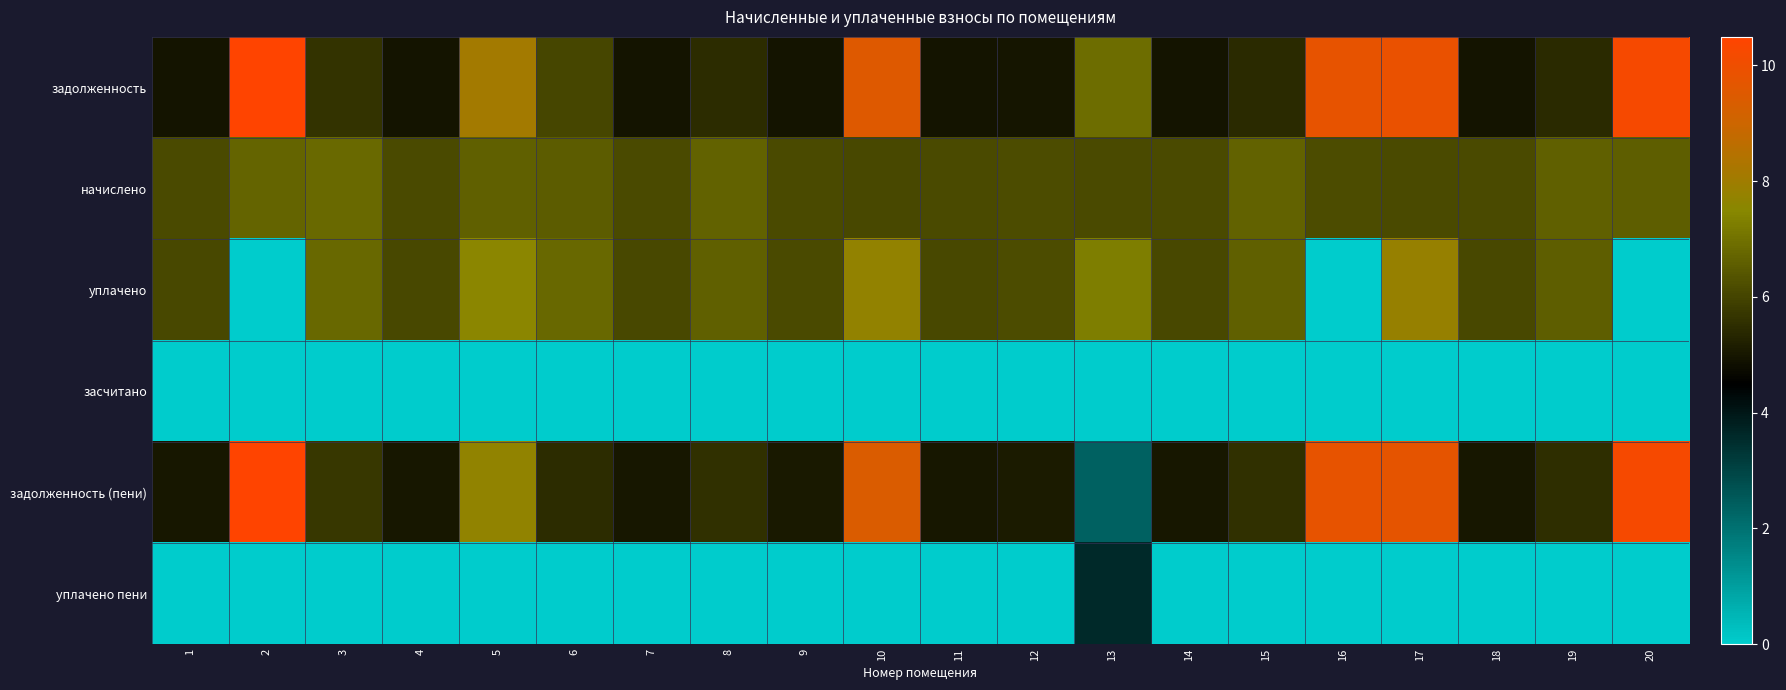

Reading right to left, extract all data points from this chart.

задолженность: 20=10.2	19=5.4	18=4.9	17=9.9	16=9.8	15=5.5	14=4.9	13=6.9	12=5.0	11=4.9	10=9.5	9=5.0	8=5.5	7=4.9	6=6.0	5=8.1	4=4.9	3=5.6	2=10.5	1=4.9
начислено: 20=6.6	19=6.6	18=6.1	17=6.1	16=6.1	15=6.6	14=6.1	13=6.1	12=6.2	11=6.1	10=6.1	9=6.1	8=6.7	7=6.1	6=6.5	5=6.6	4=6.1	3=6.8	2=6.7	1=6.1
уплачено: 20=0.0	19=6.6	18=6.1	17=7.8	16=0.0	15=6.6	14=6.1	13=7.3	12=6.1	11=6.1	10=7.7	9=6.1	8=6.6	7=6.1	6=6.8	5=7.6	4=6.1	3=6.8	2=0.0	1=6.1
засчитано: 20=0.0	19=0.0	18=0.0	17=0.0	16=0.0	15=0.0	14=0.0	13=0.0	12=0.0	11=0.0	10=0.0	9=0.0	8=0.0	7=0.0	6=0.0	5=0.0	4=0.0	3=0.0	2=0.0	1=0.0
задолженность (пени): 20=10.2	19=5.5	18=5.0	17=9.7	16=9.8	15=5.5	14=5.0	13=2.3	12=5.1	11=5.0	10=9.4	9=5.0	8=5.6	7=5.0	6=5.5	5=7.7	4=5.0	3=5.7	2=10.5	1=5.0
уплачено пени: 20=0.0	19=0.0	18=0.0	17=0.0	16=0.0	15=0.0	14=0.0	13=3.6	12=0.0	11=0.0	10=0.0	9=0.0	8=0.0	7=0.0	6=0.0	5=0.0	4=0.0	3=0.0	2=0.0	1=0.0